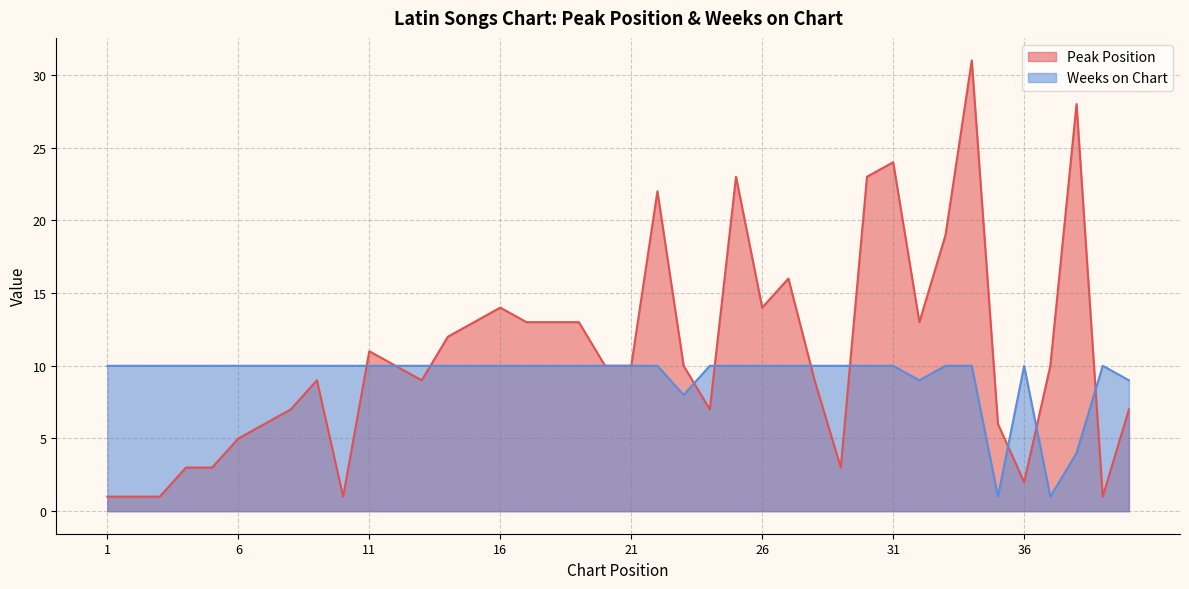

The value of Peak Position at 38 is 28. True or false?

True